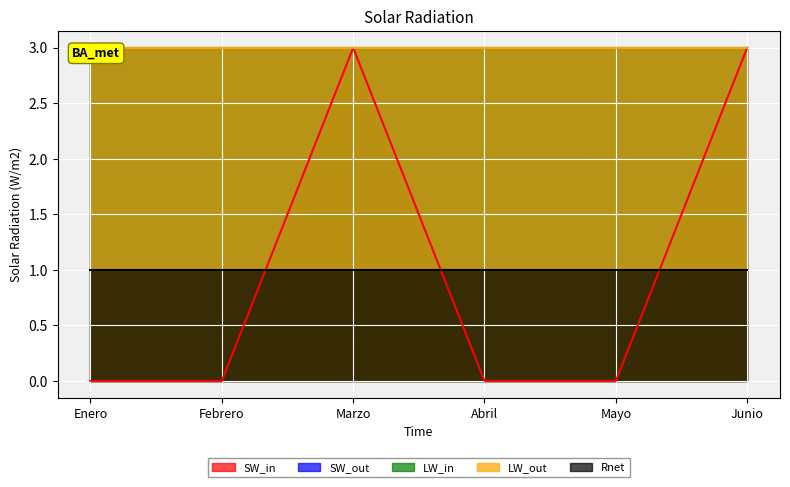

Read the SW_in value at Marzo.

3